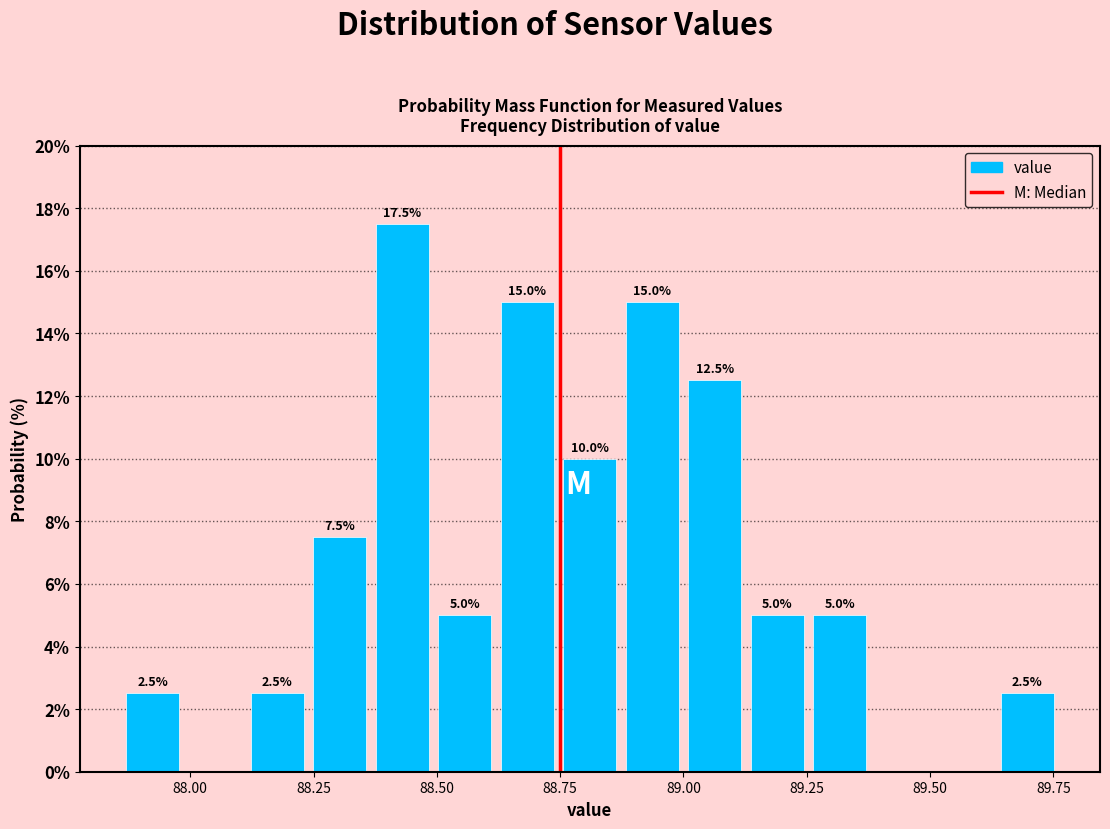

Read against the x-axis, roughly where is the centre of the tallest bar?

88.45